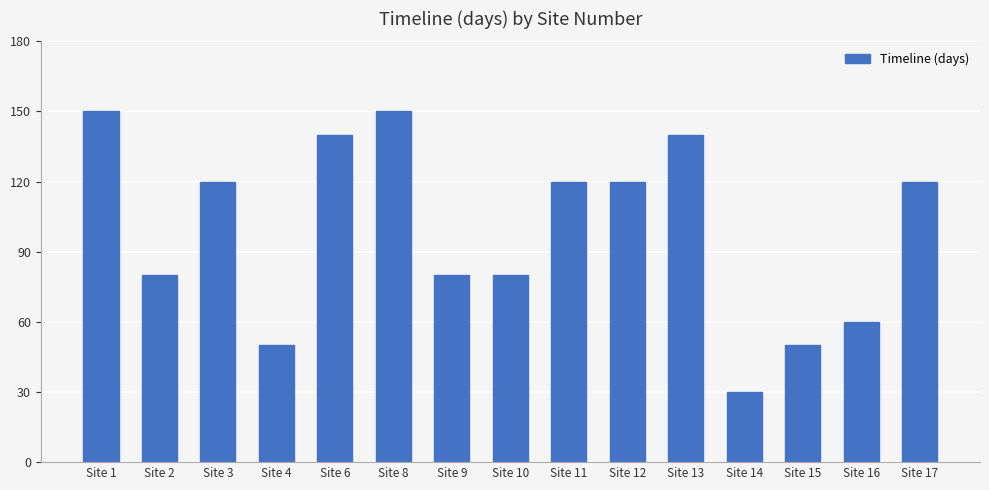

What is the average value?

99